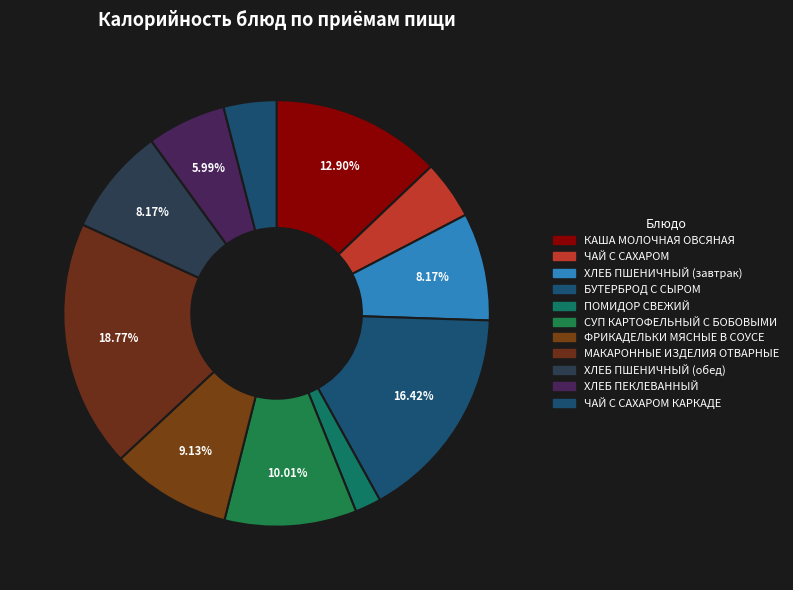

To the nearest percent, what is the average slice percentage?

9%